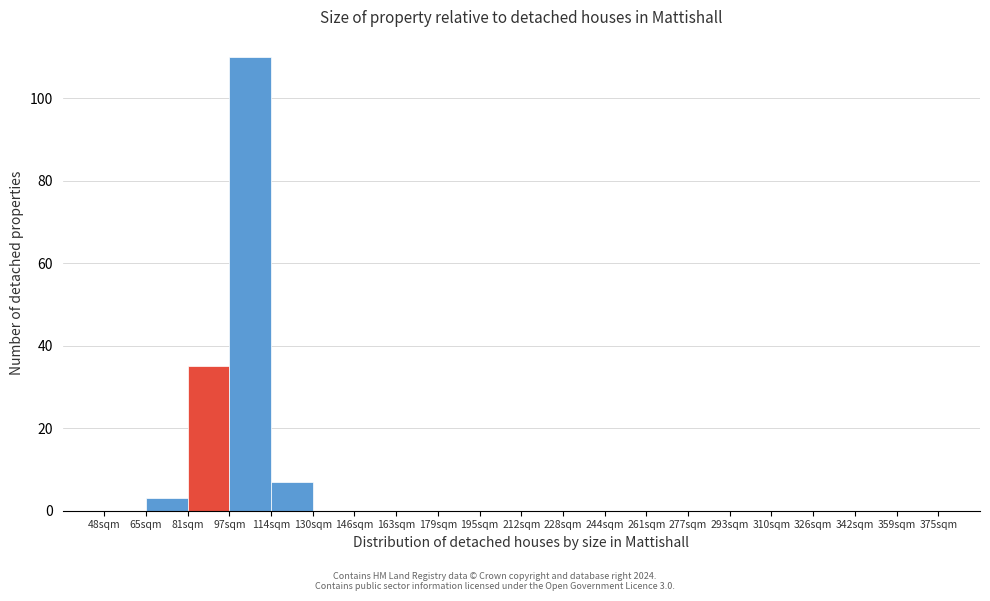

Reading left to right, what are all the values shown in this chart?

48sqm=0	65sqm=3	81sqm=35	97sqm=110	114sqm=7	130sqm=0	146sqm=0	163sqm=0	179sqm=0	195sqm=0	212sqm=0	228sqm=0	244sqm=0	261sqm=0	277sqm=0	293sqm=0	310sqm=0	326sqm=0	342sqm=0	359sqm=0